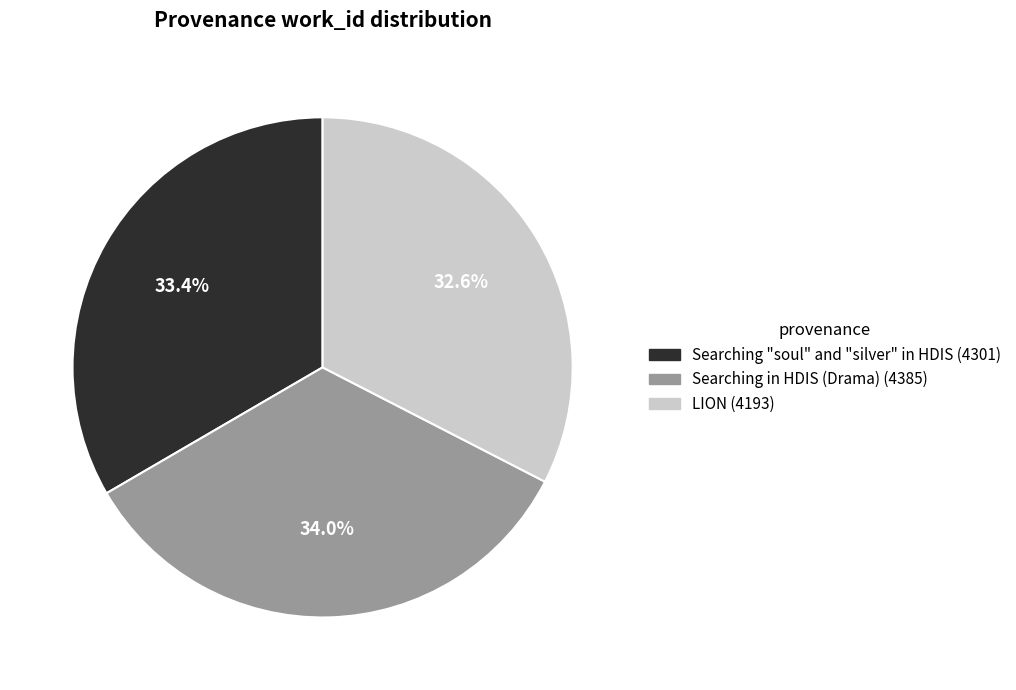

What percentage do LION and Searching in HDIS (Drama) together represent?

66.6%